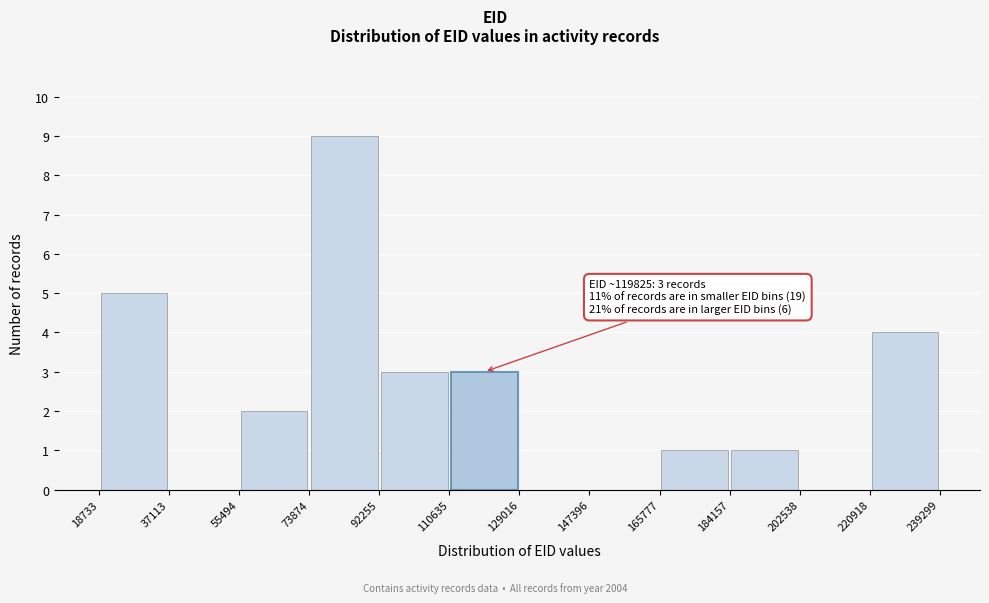

Which range on the x-axis has the tallest bar?

73874 to 92255